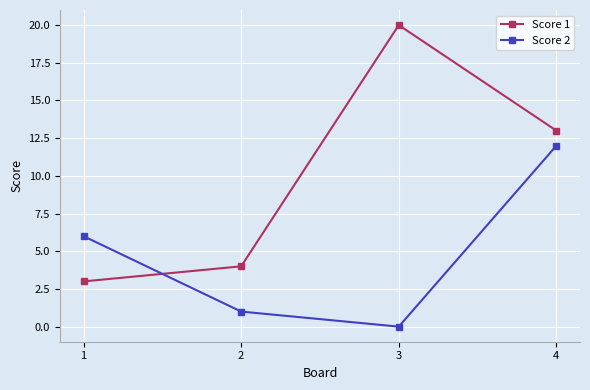

Is it true that Score 1 equals 30 at 3?

False